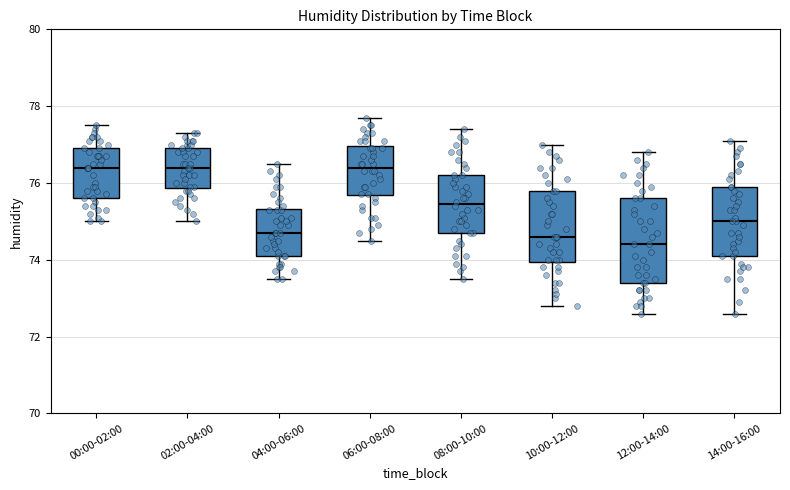

Reading left to right, transcribe this box plot: for each box, give where its median line is, the range the box spans, and where its two whiskers end, as read against the y-axis. The values are not printed on the chart, so give them approximately, as read against the axis.

00:00-02:00: median 76.4, box 75.6 to 77.0, whiskers 75.0 to 77.6
02:00-04:00: median 76.4, box 75.8 to 77.0, whiskers 75.0 to 77.4
04:00-06:00: median 74.8, box 74.2 to 75.4, whiskers 73.6 to 76.6
06:00-08:00: median 76.4, box 75.6 to 77.0, whiskers 74.6 to 77.8
08:00-10:00: median 75.4, box 74.8 to 76.2, whiskers 73.6 to 77.4
10:00-12:00: median 74.6, box 74.0 to 75.8, whiskers 72.8 to 77.0
12:00-14:00: median 74.4, box 73.4 to 75.6, whiskers 72.6 to 76.8
14:00-16:00: median 75.0, box 74.2 to 76.0, whiskers 72.6 to 77.2